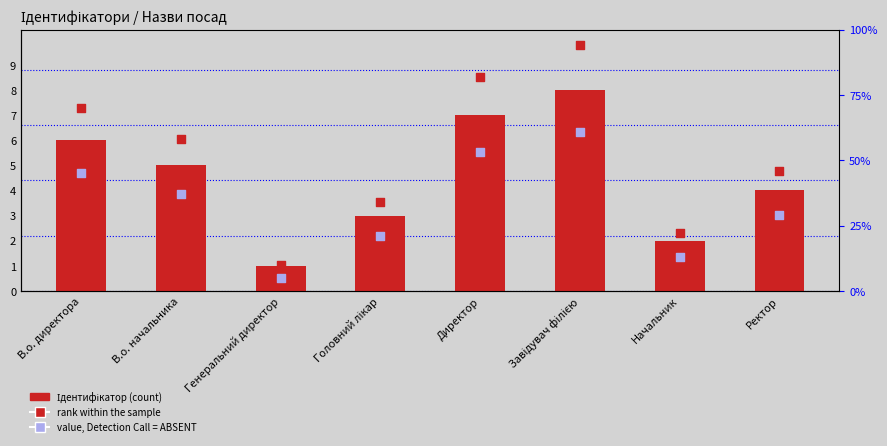

Which series reaches the minimum Y coordinate?

Ідентифікатор